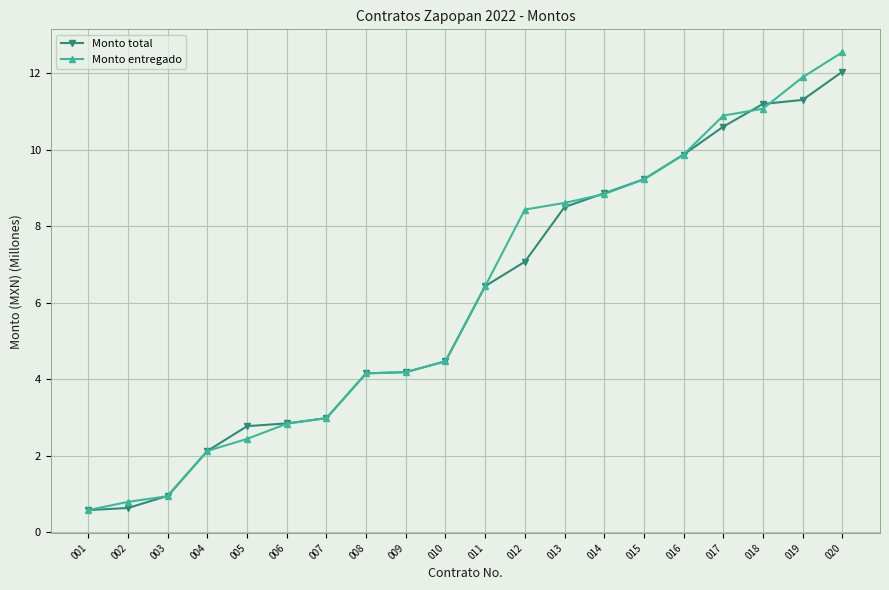

Which series changed the most between 001 and 015?

Monto entregado